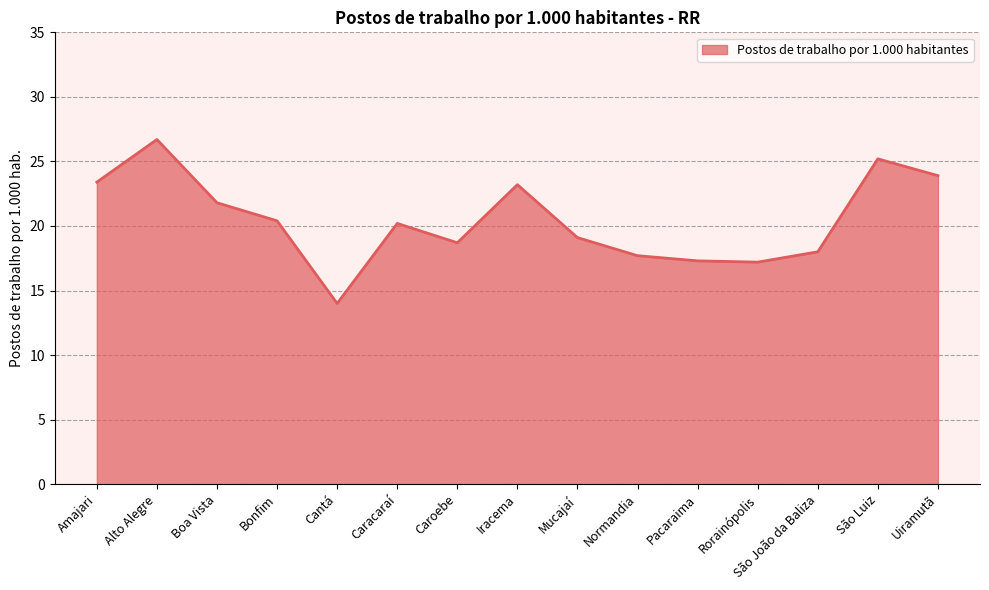

Is it true that the value at Mucajaí is 28.2?

False